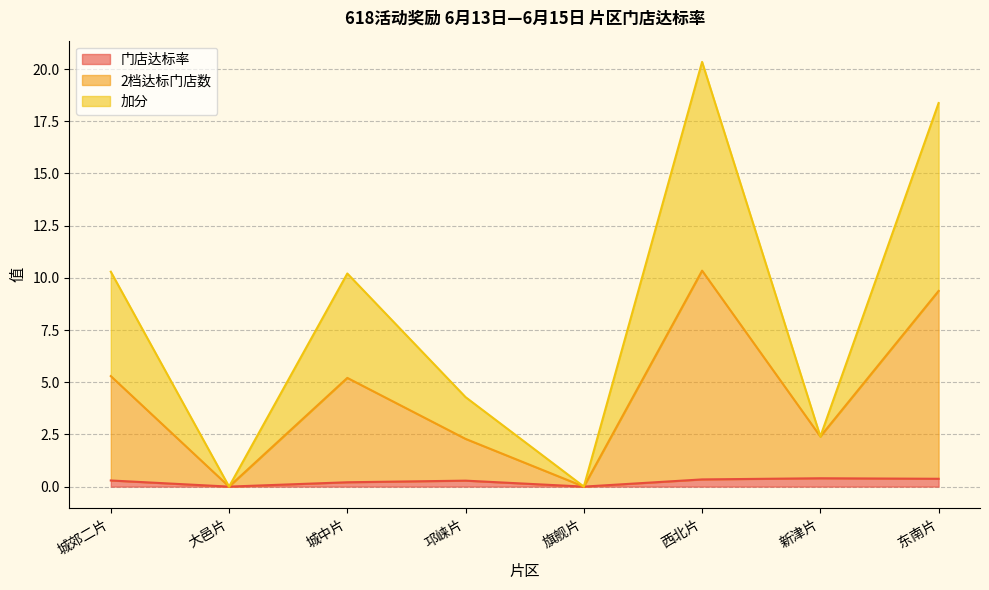

Reading left to right, transcribe all the data shown in this chart.

门店达标率: 城郊二片=0.3	大邑片=0.0	城中片=0.2	邛崃片=0.3	旗舰片=0.0	西北片=0.3	新津片=0.4	东南片=0.4
2档达标门店数: 城郊二片=5.3	大邑片=0.0	城中片=5.2	邛崃片=2.3	旗舰片=0.0	西北片=10.3	新津片=2.4	东南片=9.4
加分: 城郊二片=10.3	大邑片=0.0	城中片=10.2	邛崃片=4.3	旗舰片=0.0	西北片=20.3	新津片=2.4	东南片=18.4